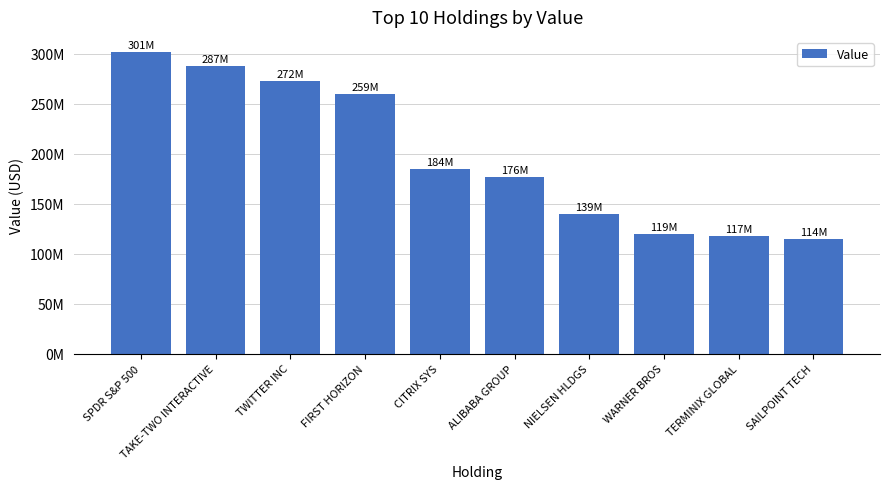

The value at TERMINIX GLOBAL is 176942544. True or false?

False